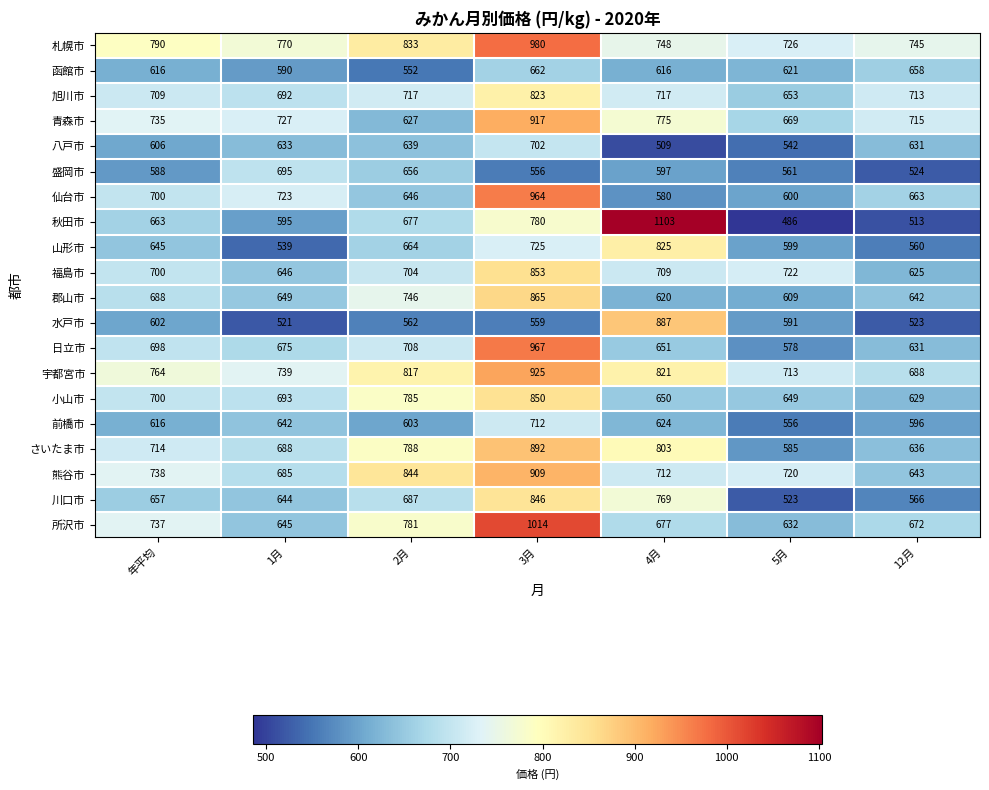

What is the difference between the maximum and minimum values in the 所沢市 series?

382